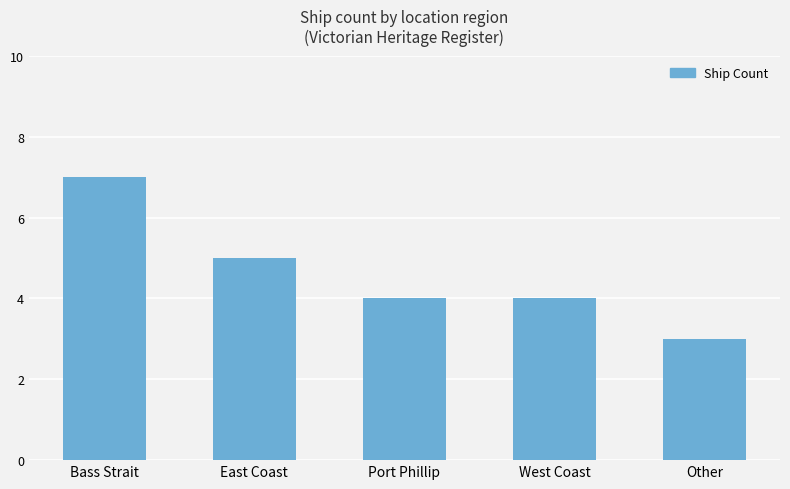

What is the value of the 1st bar from the left?

7